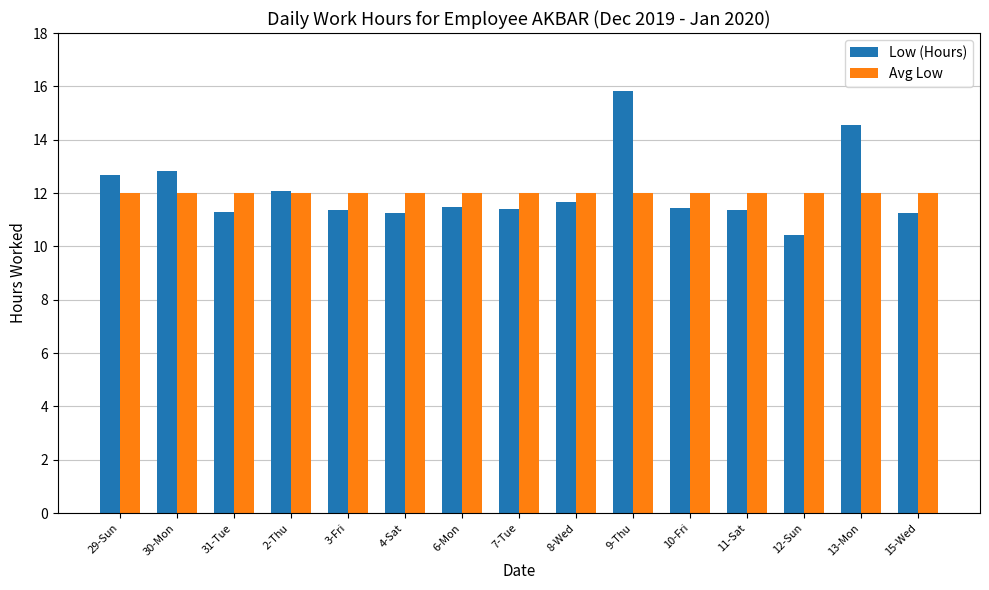

Where does the Low (Hours) series first go above 11?

29-Sun